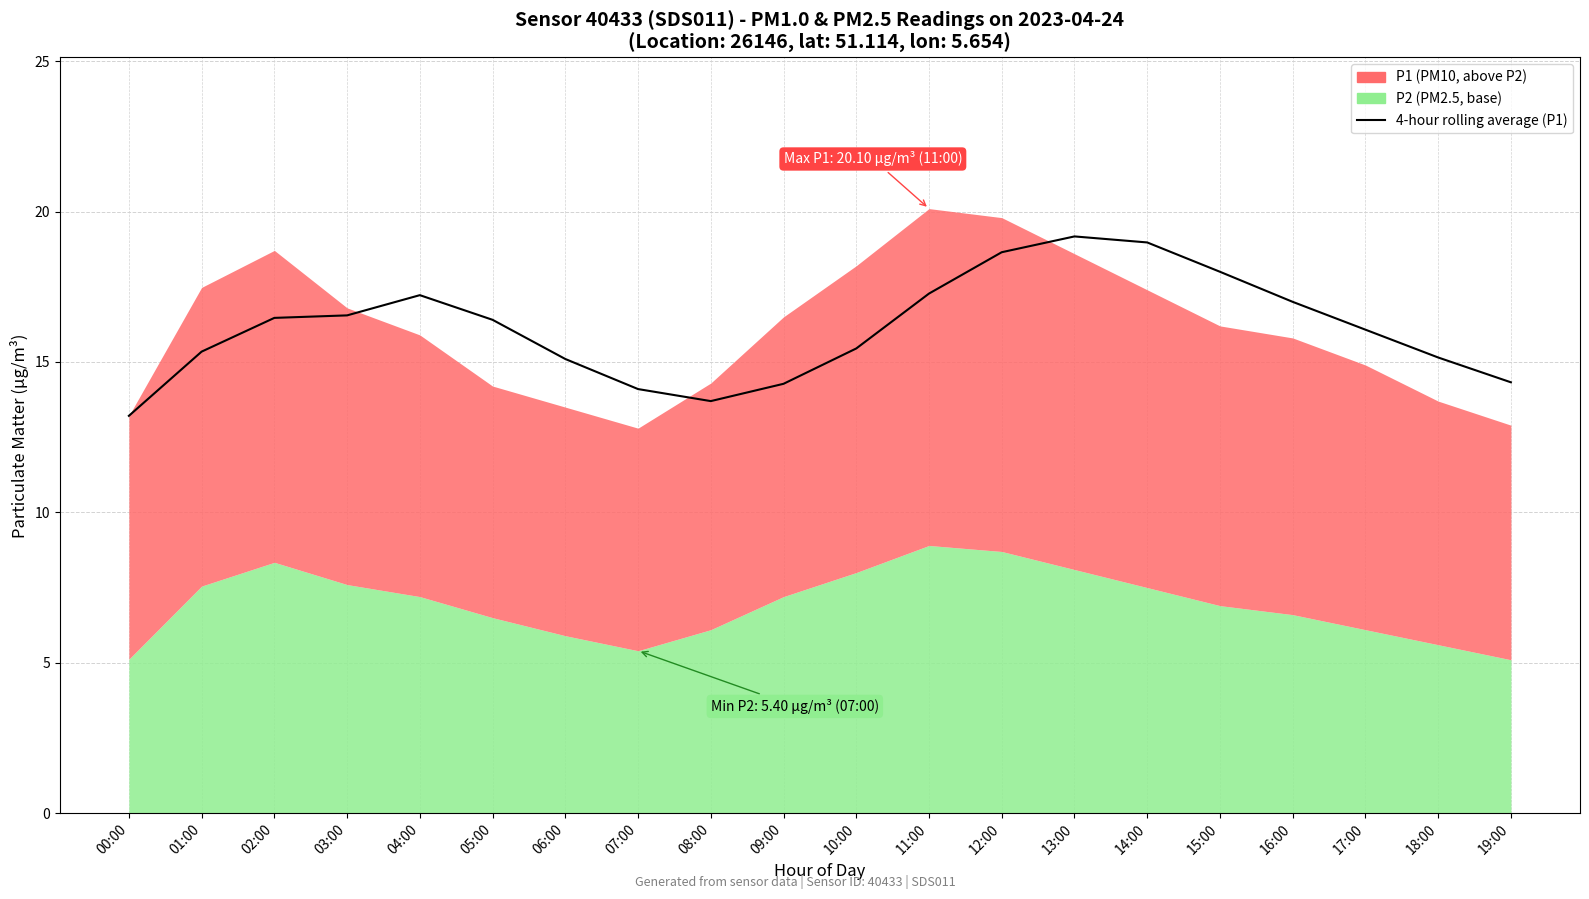

What is the sum of all values?

322.4